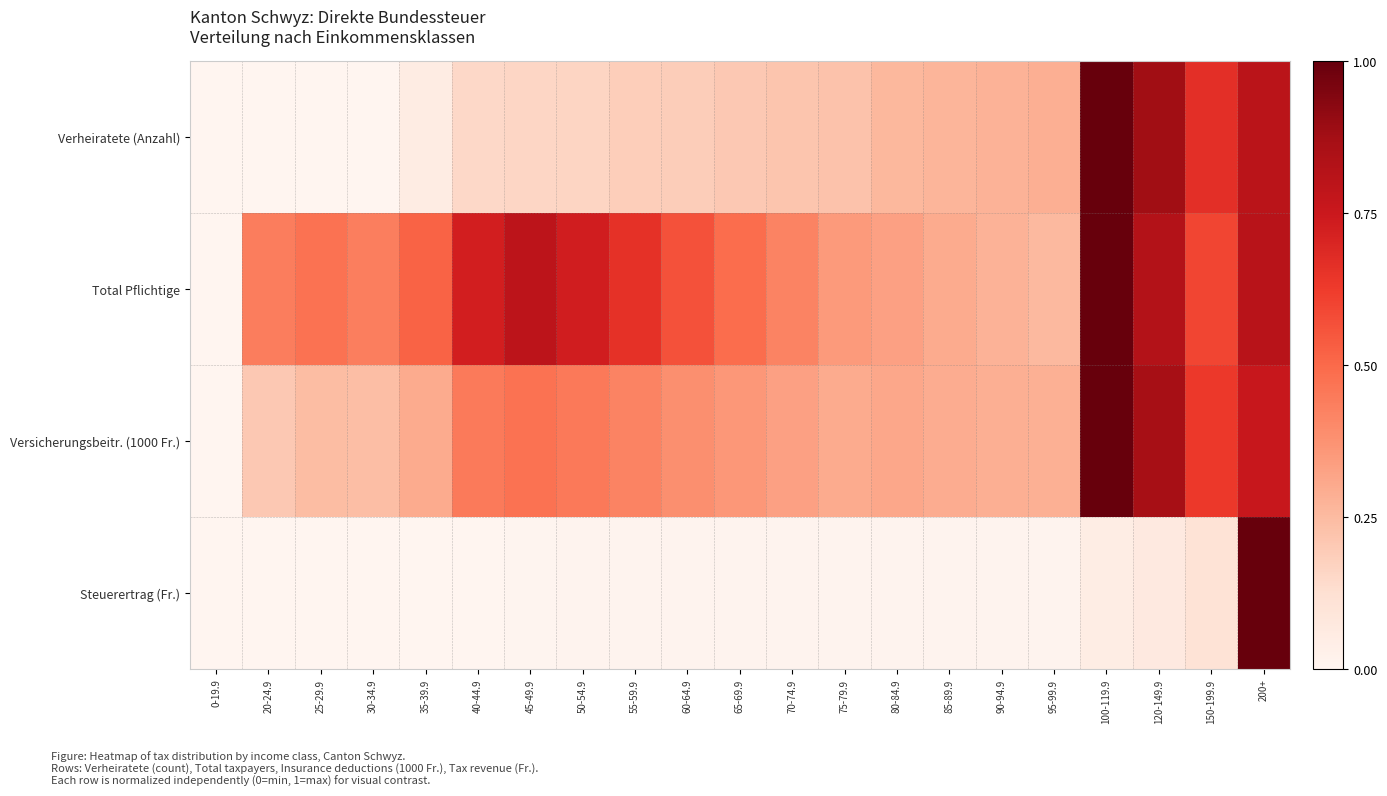

List the series in order of their overall mean, lowest first.

Steuerertrag (Fr.), Verheiratete (Anzahl), Versicherungsbeitr. (1000 Fr.), Total Pflichtige